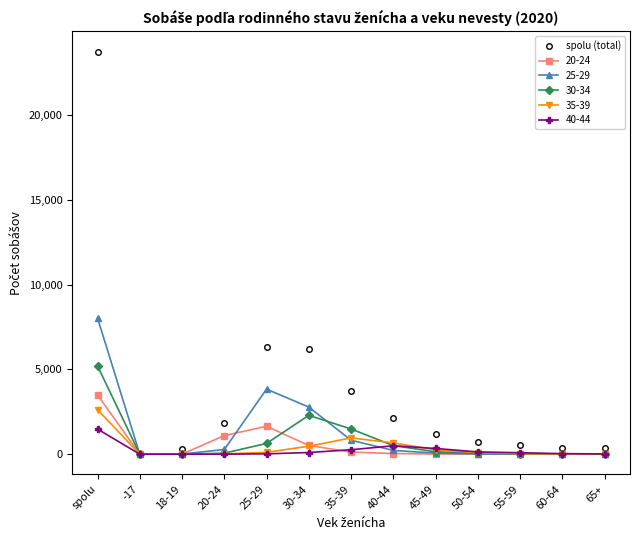

Which label corresponds to the largest value in the chart?

spolu